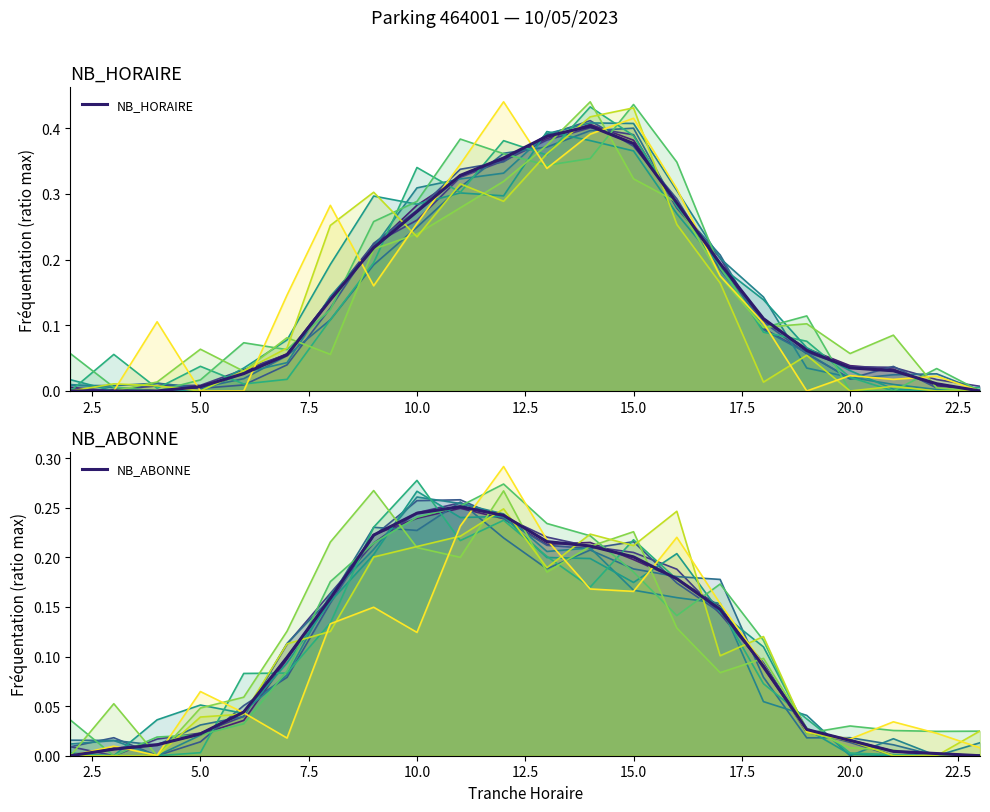

What is the average value of the NB_HORAIRE series?

0.1